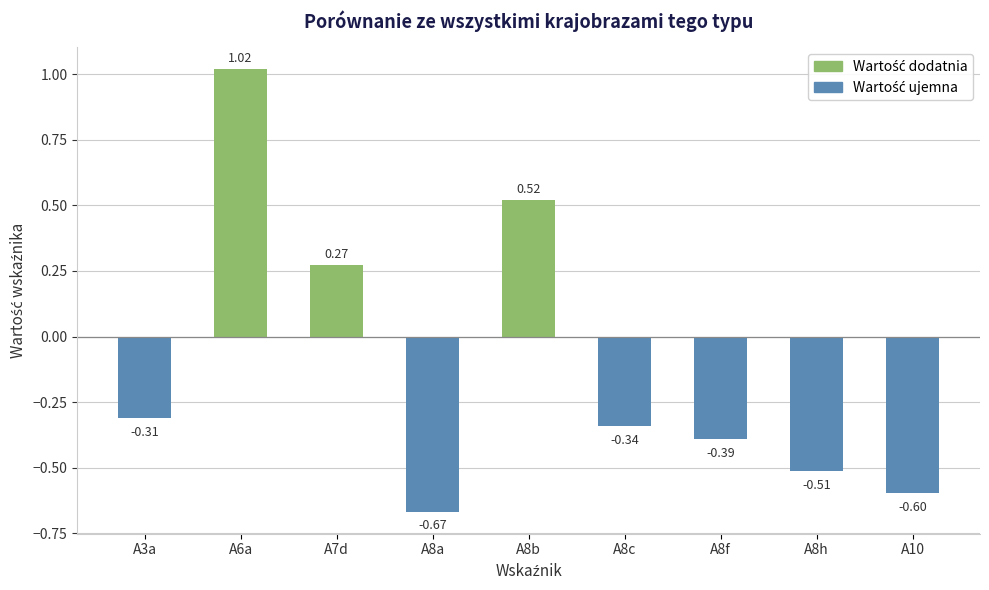

Which has a higher value, A8h or A3a?

A3a